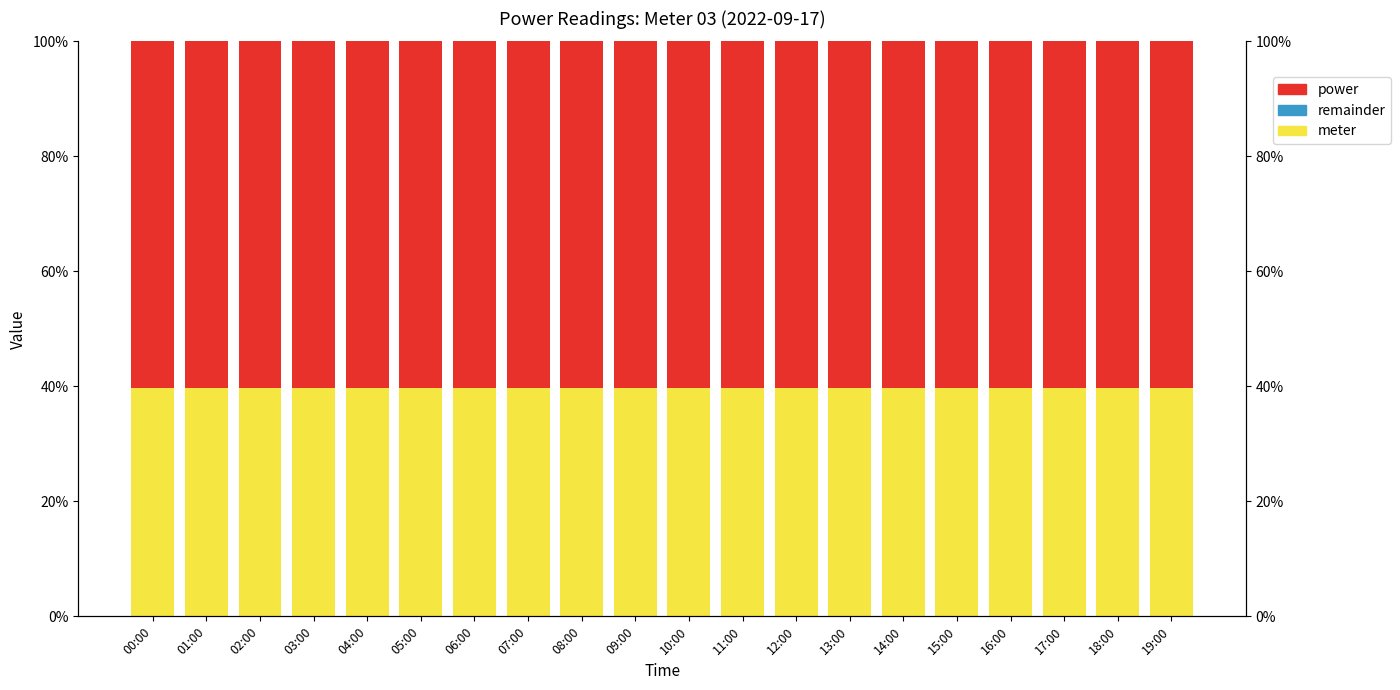

Count the number of categories in the chart.

20